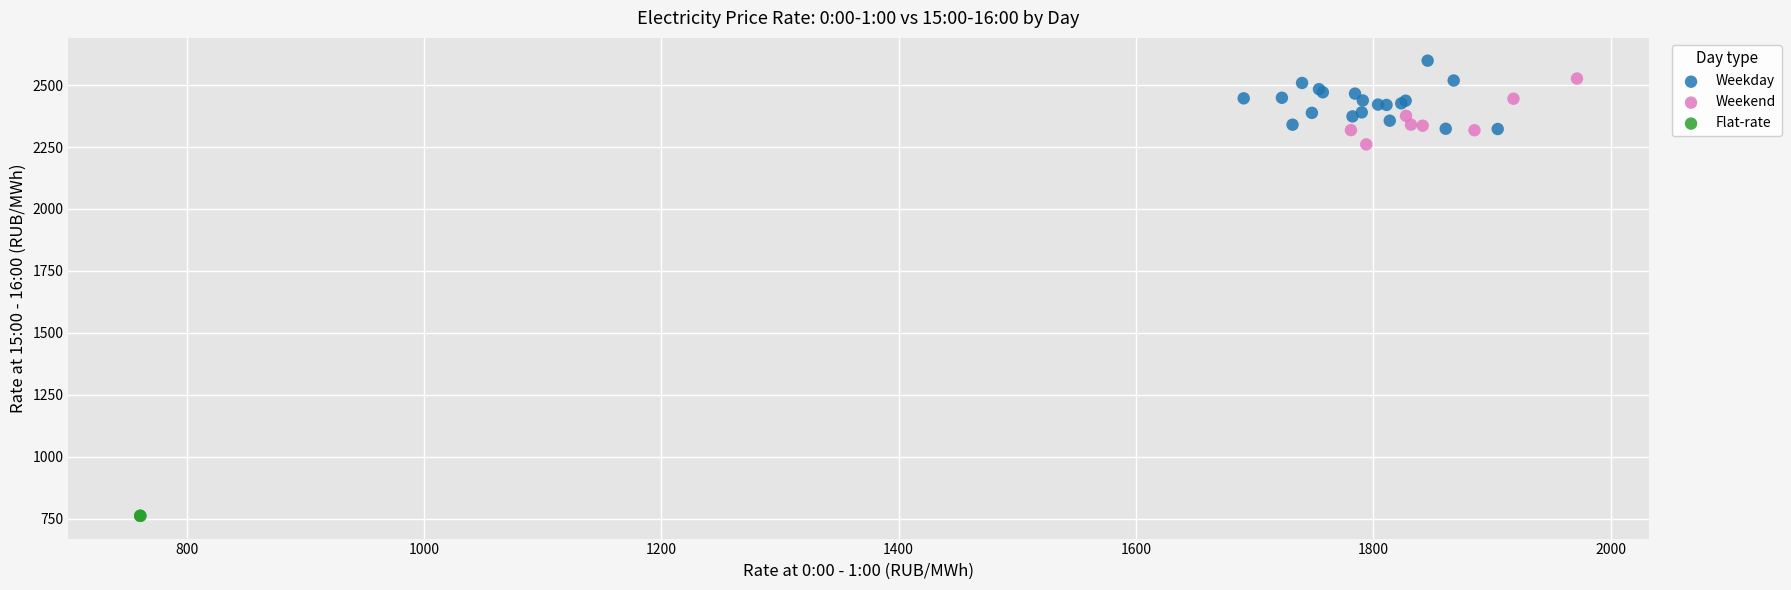

Which series contains the lowest Y value?

Flat-rate